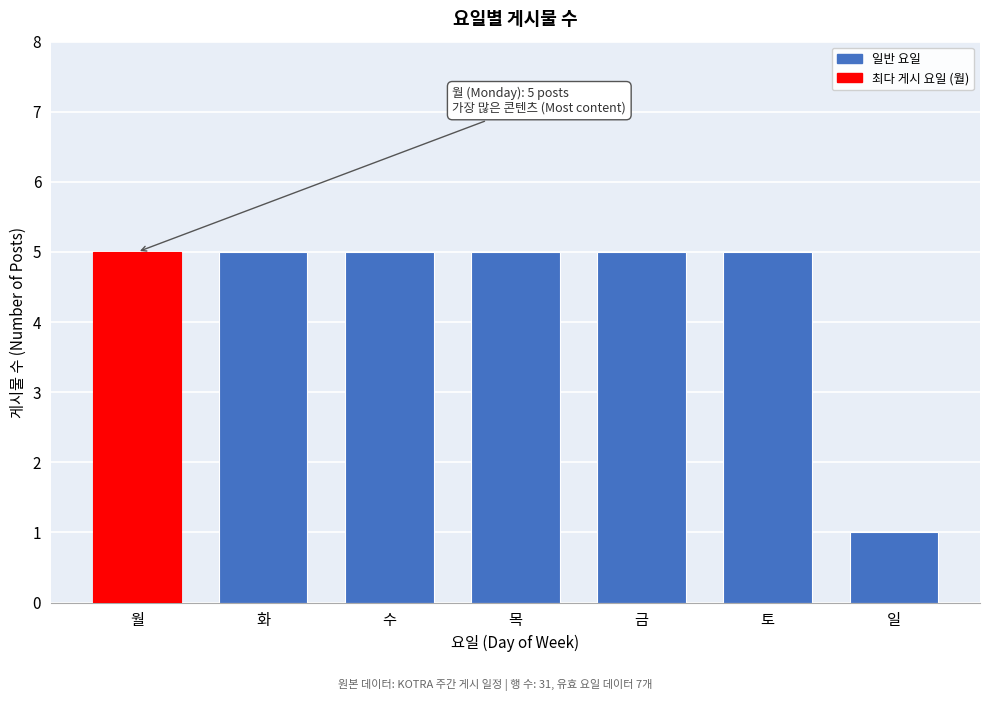

Reading right to left, what are all the values shown in this chart?

일=1	토=5	금=5	목=5	수=5	화=5	월=5